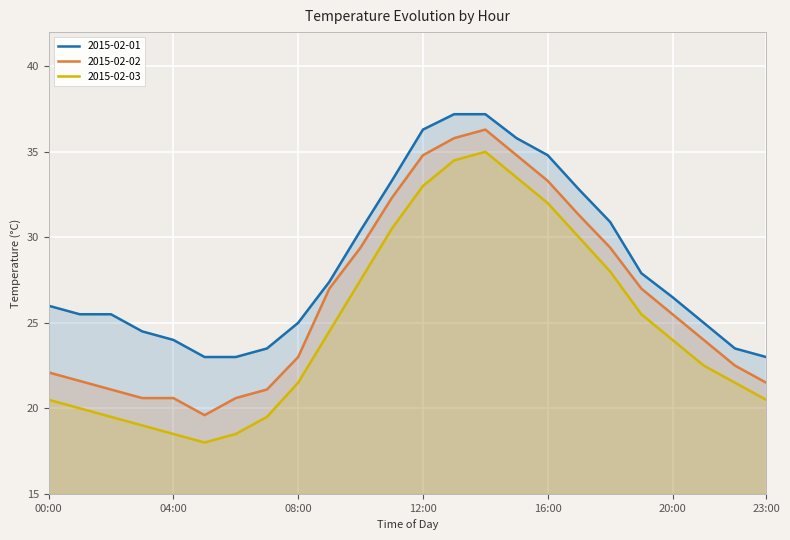

Where does the 2015-02-03 series first go above 24?

09:00